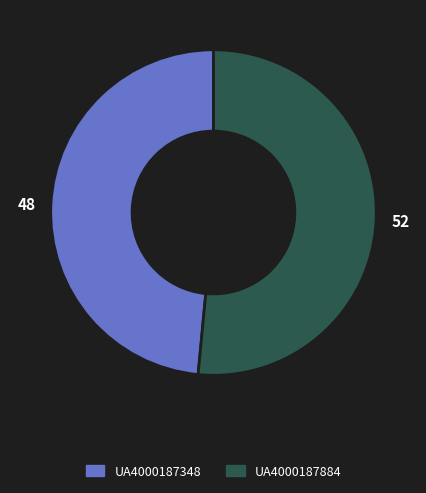

What is the ratio of the value at UA4000187348 to the value at UA4000187884?

0.9